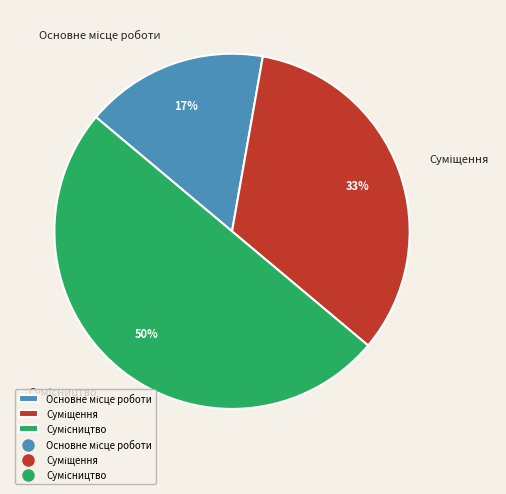

To the nearest percent, what is the average slice percentage?

33%